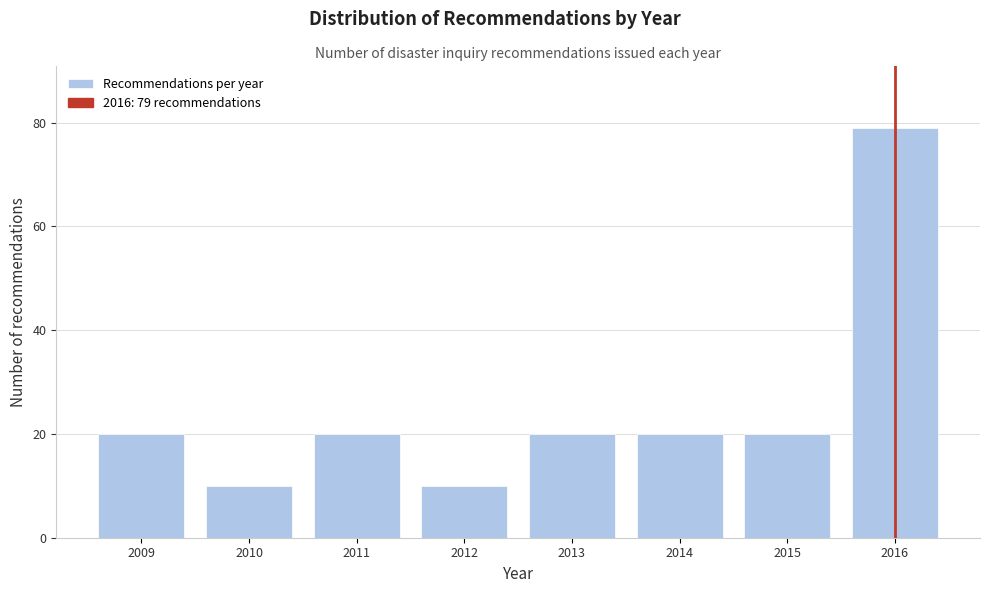

Over which range of the x-axis is the bar tallest?

2015.5 to 2016.5